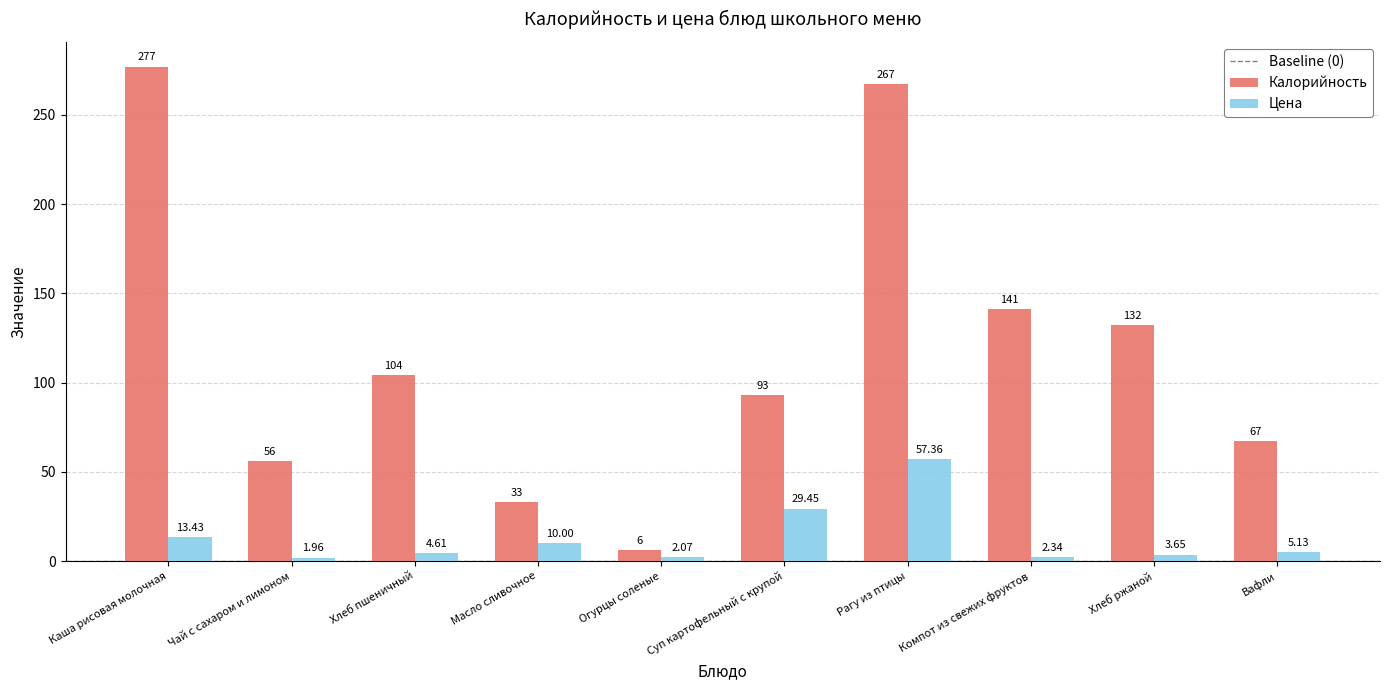

True or false: Калорийность has a value of 28.2 at Суп картофельный с крупой.

False